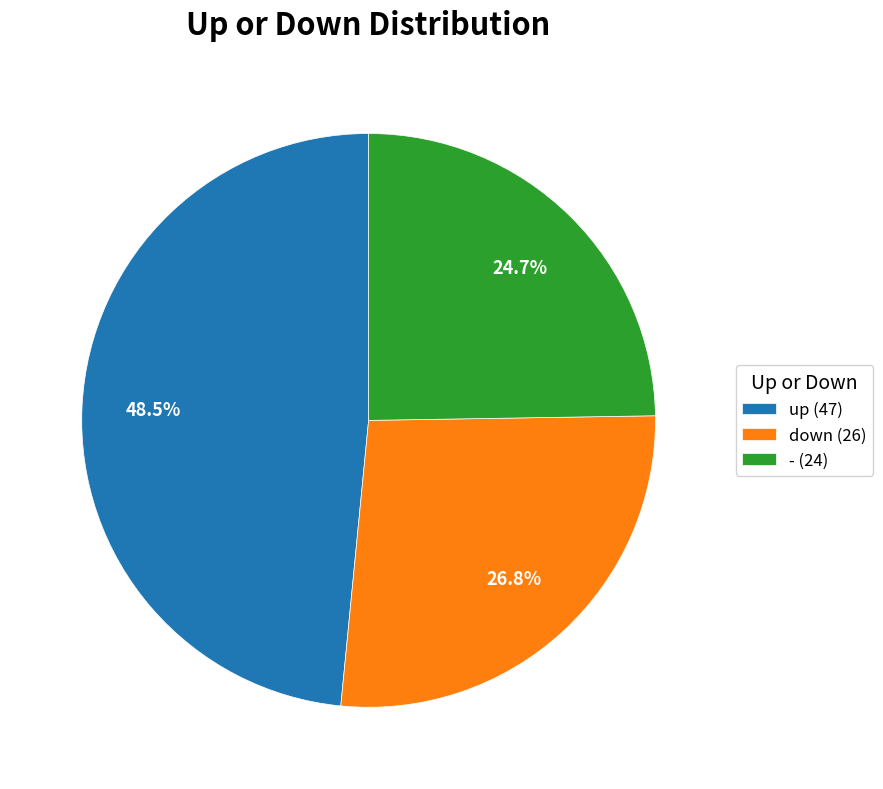

How many slices are in this pie chart?

3